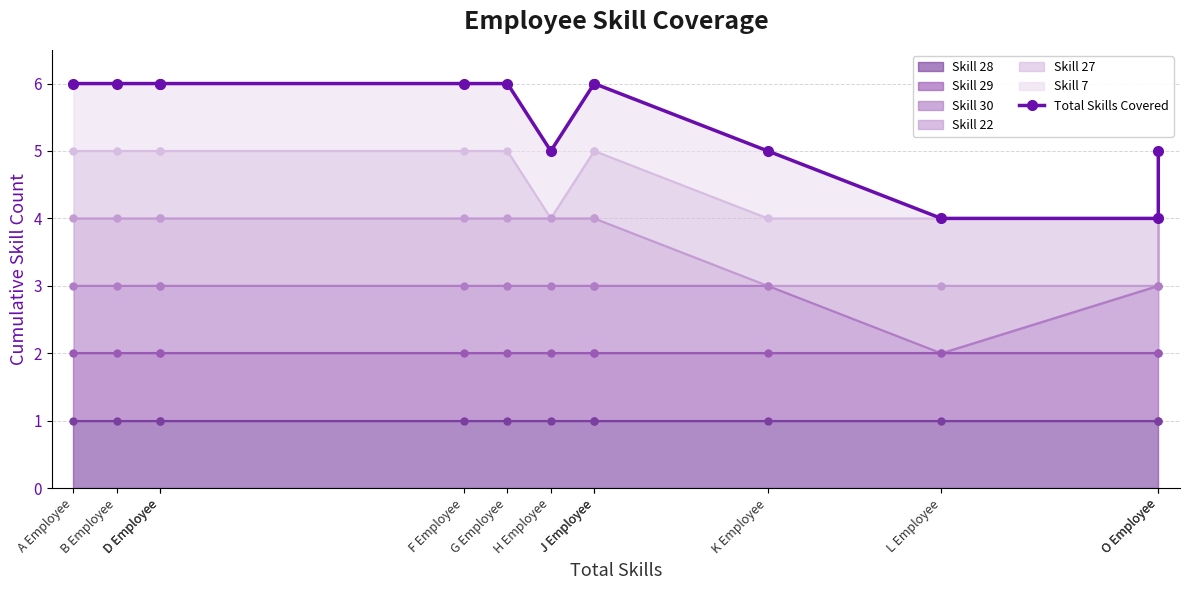

Is it true that the value at F Employee is 6?

True